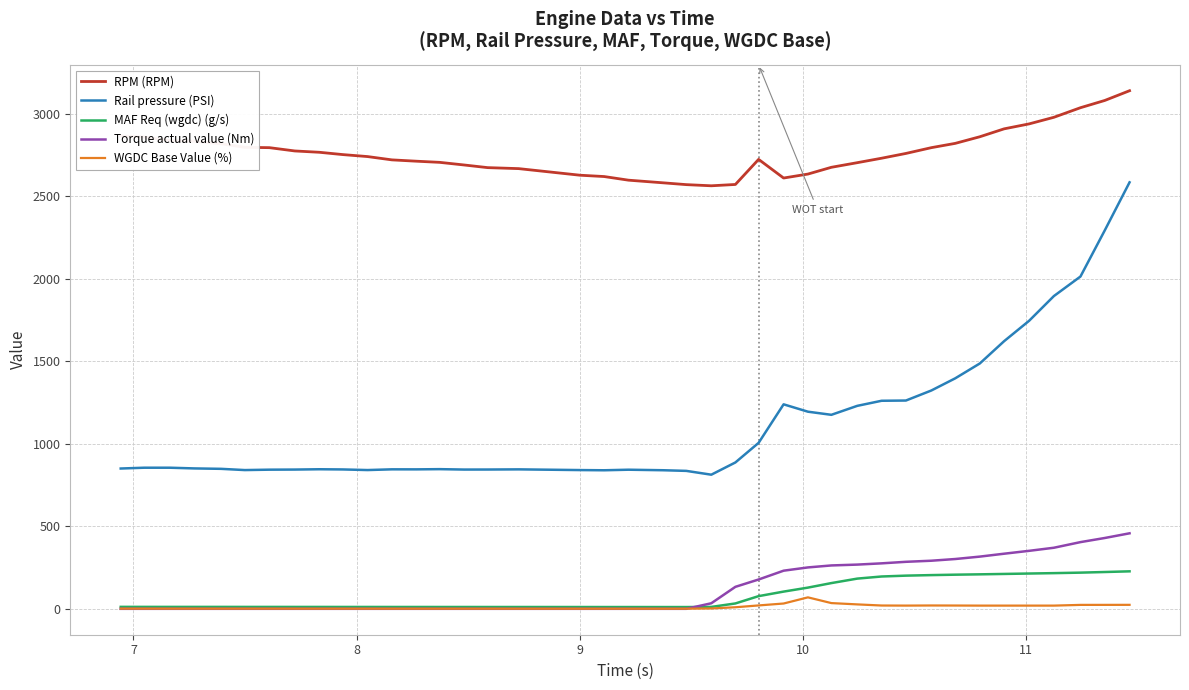

What is the difference between the second highest and second lowest values in the WGDC Base Value (%) series?

34.0